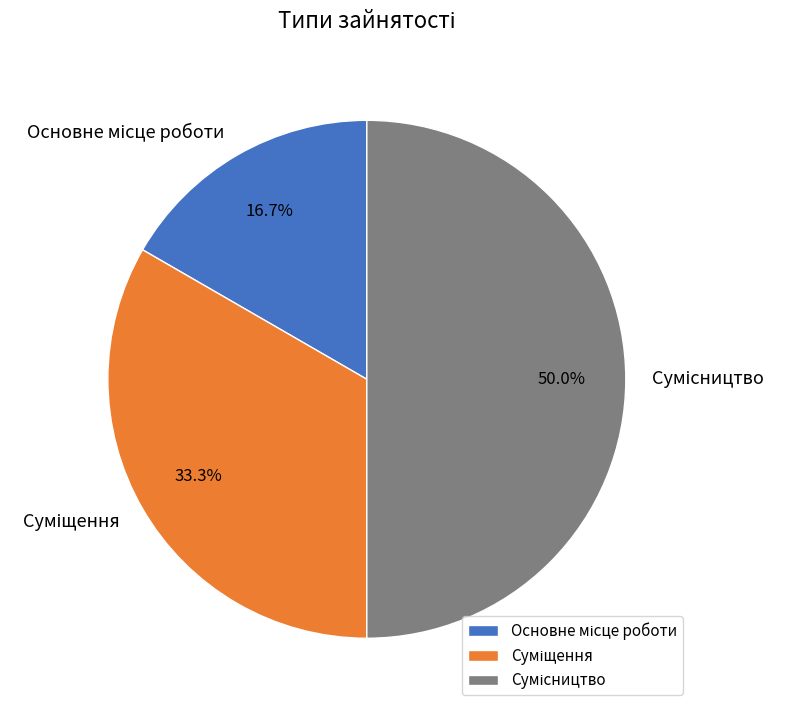

Is it true that Суміщення is 27% of the pie?

False